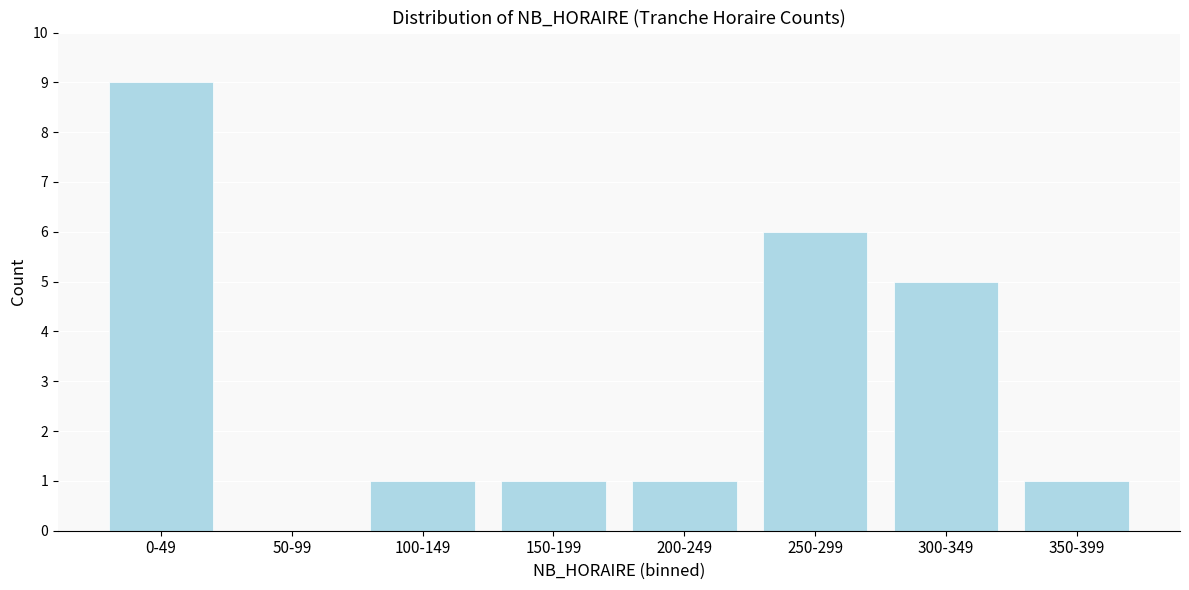

Reading right to left, list all the values displayed in this chart.

350-399=1	300-349=5	250-299=6	200-249=1	150-199=1	100-149=1	50-99=0	0-49=9